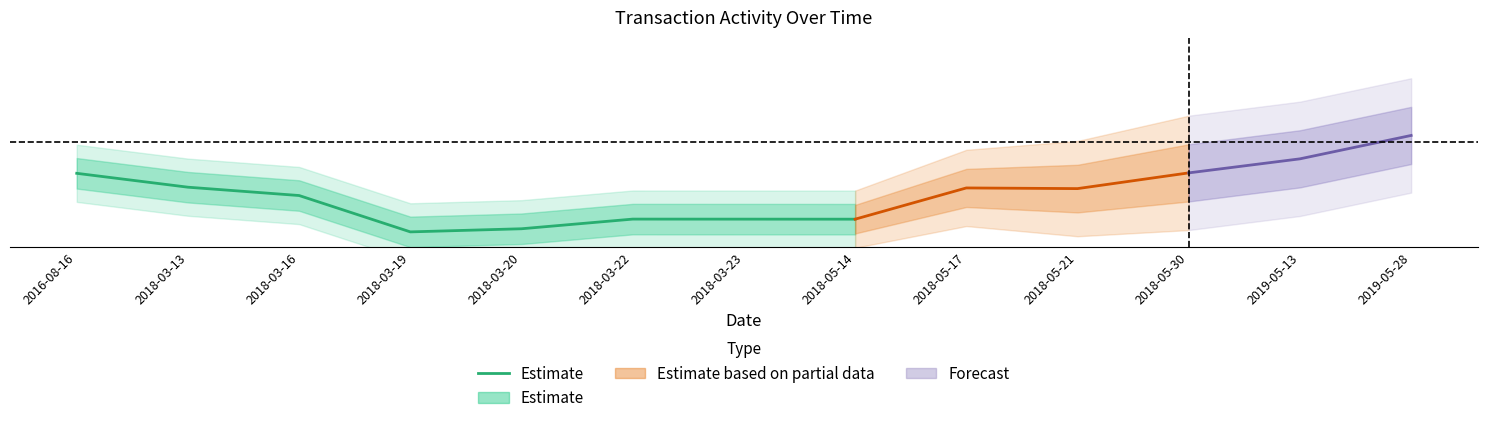

Is it true that the value at 2018-03-13 is 0.5?

False